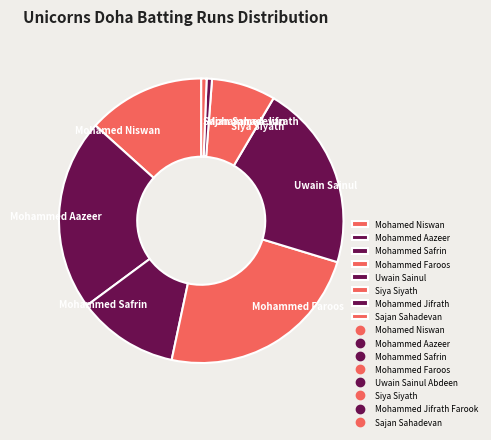

Is the sum of Uwain Sainul and Sajan Sahadevan greater than half?

No